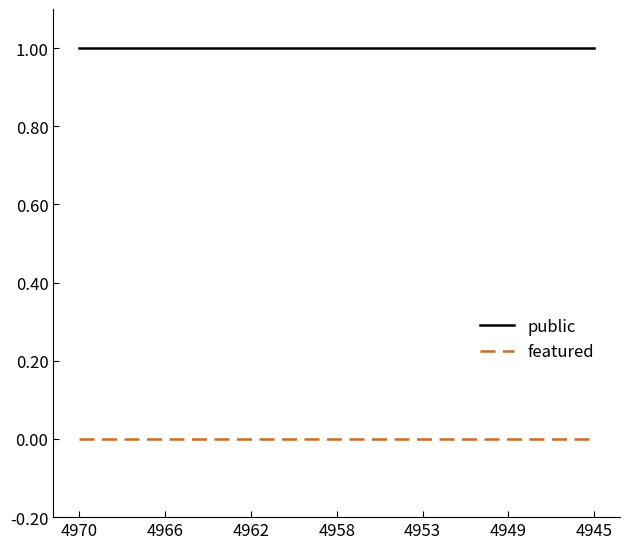

What are all the series names shown in the legend?

public, featured